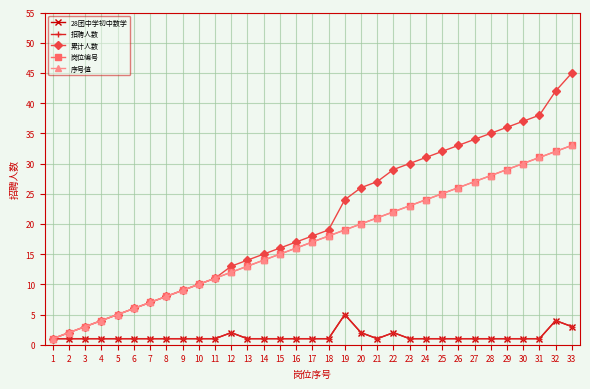

At which category does the chart reach its minimum across all series?

1